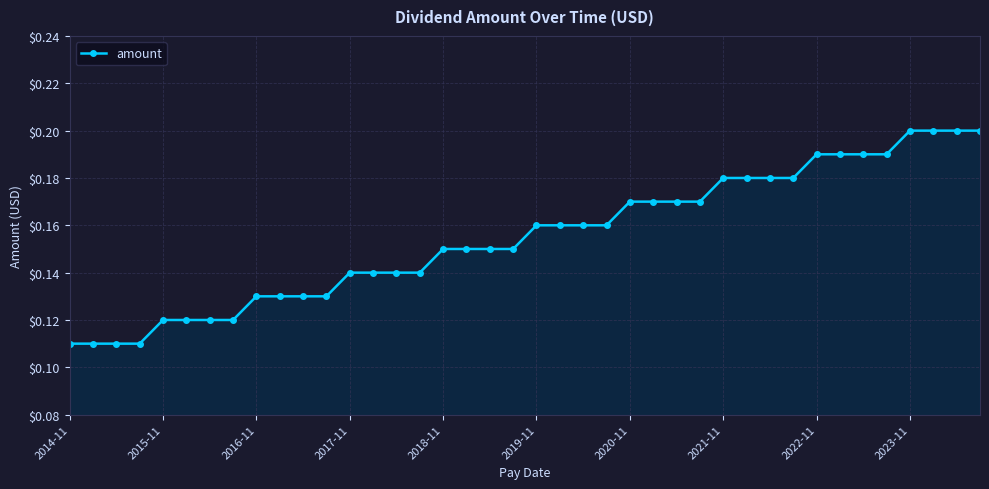

How many distinct data groups are displayed?

1